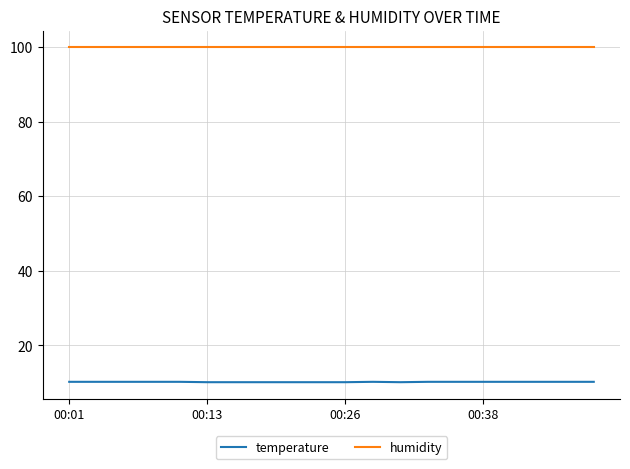

What is the maximum value shown in the chart?

99.9